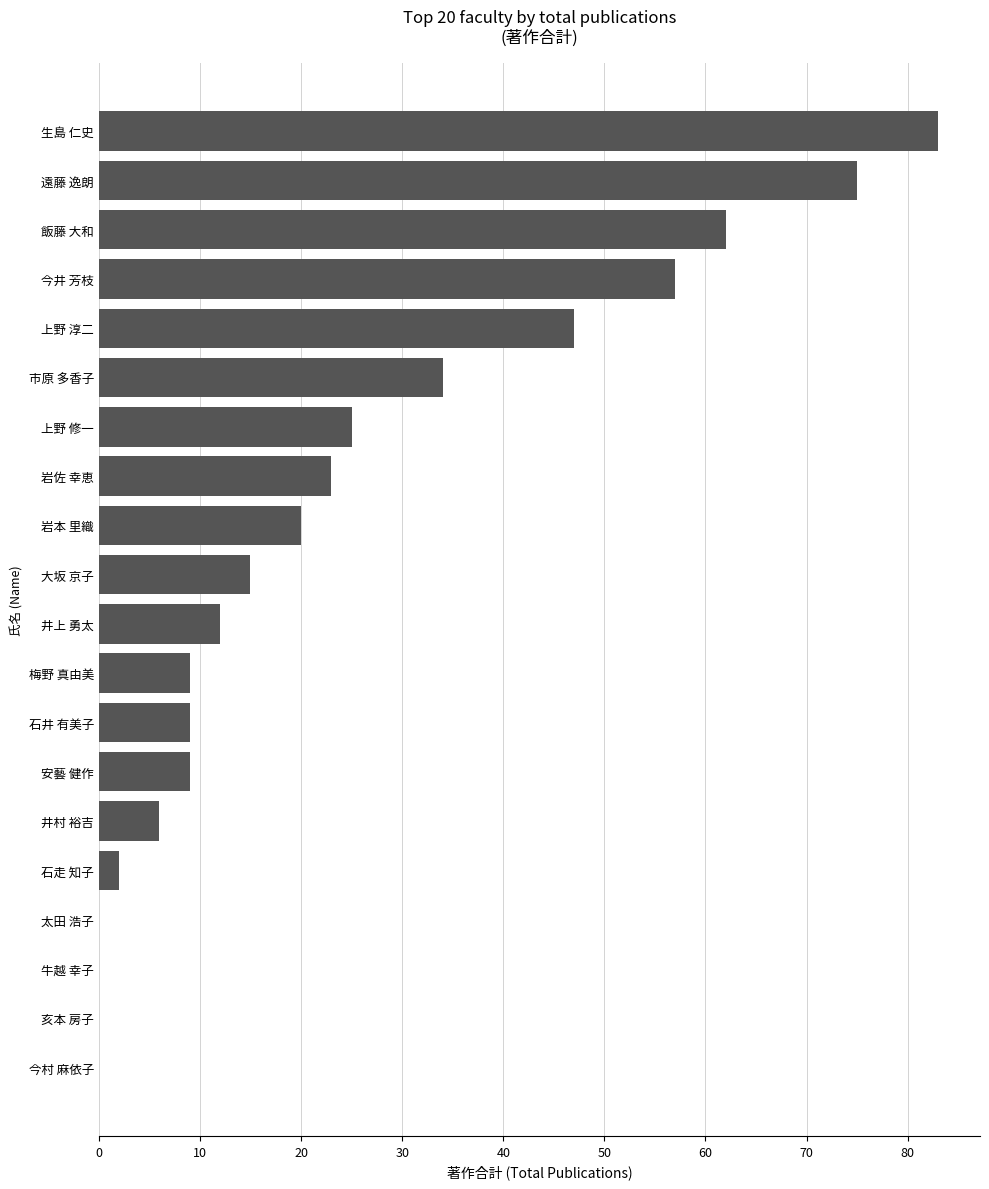

What is the sum of the values at 岩本 里織 and 井村 裕吉?

26